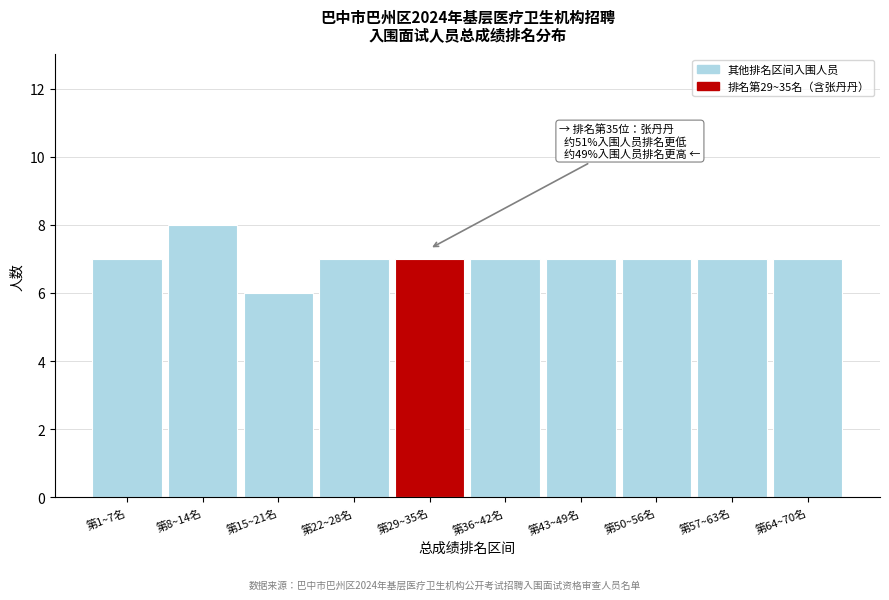

Reading left to right, transcribe all the data shown in this chart.

7	8	6	7	7	7	7	7	7	7